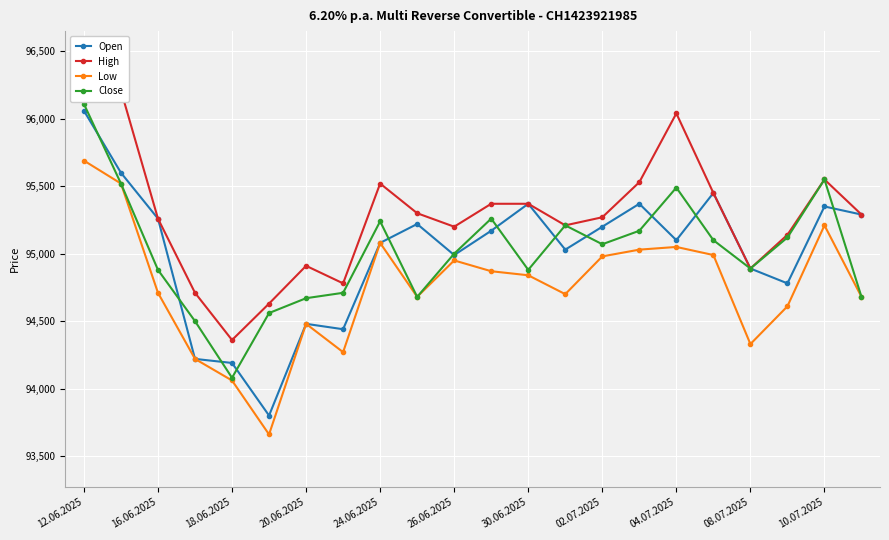

What is the difference between the second highest and second lowest values in the High series?

1580